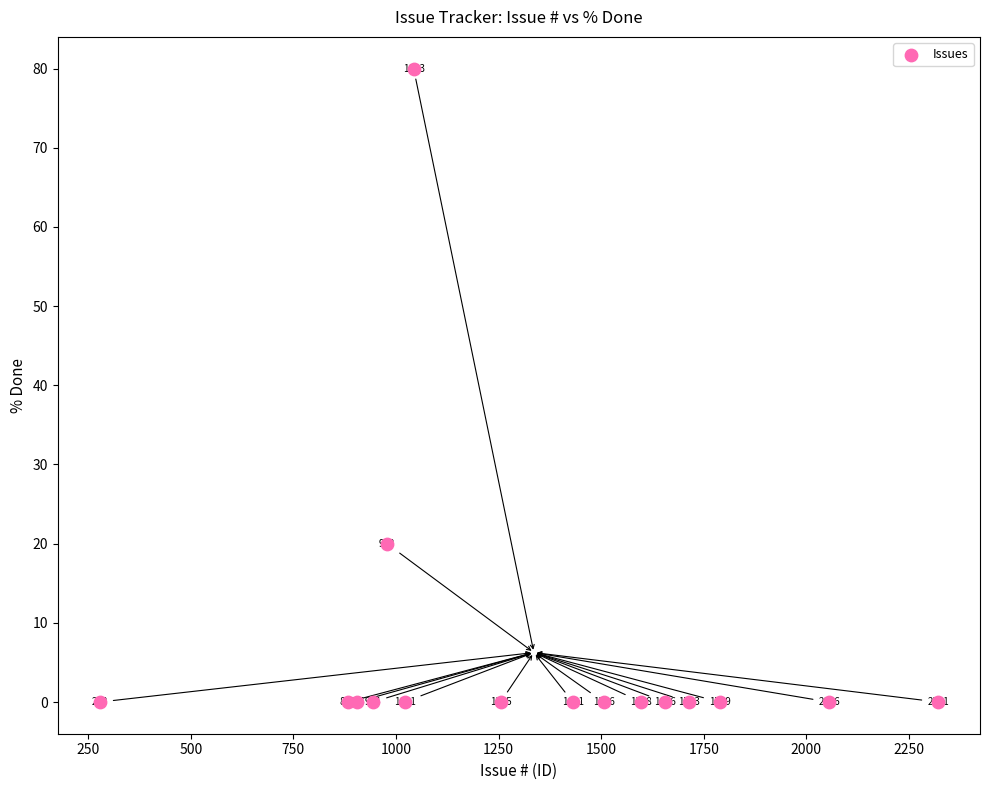

What Y value in the scatter plot is closest to 40?

20